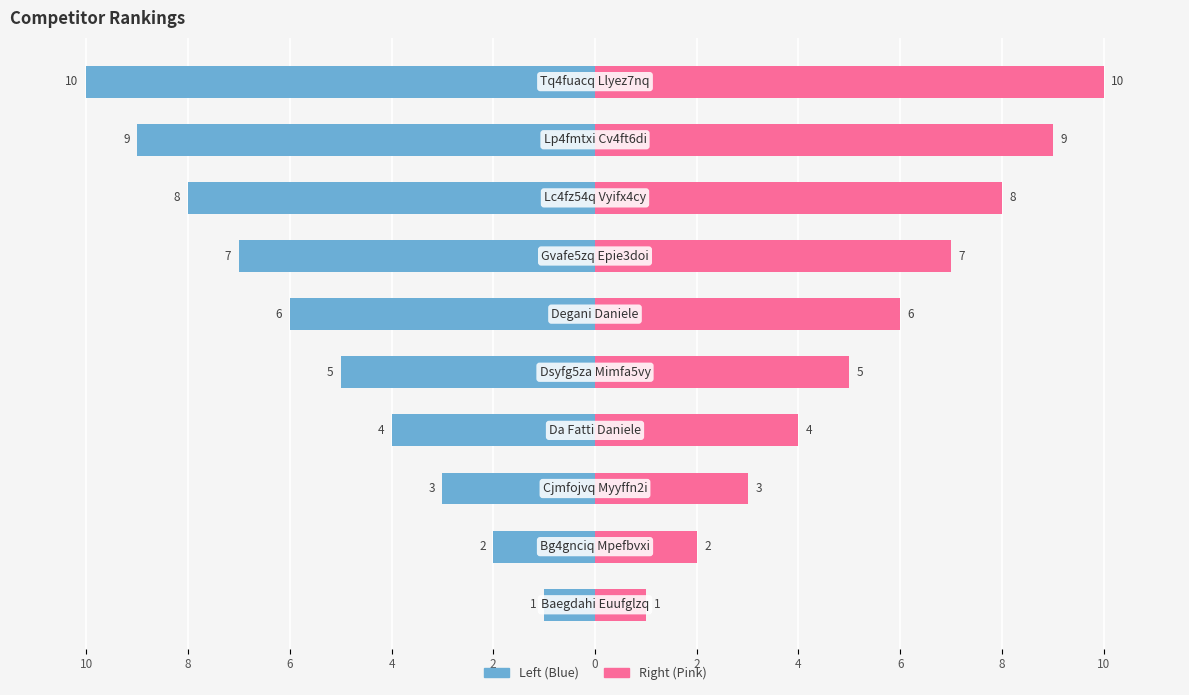

Count the Rank values in the range -8 to -3.

6